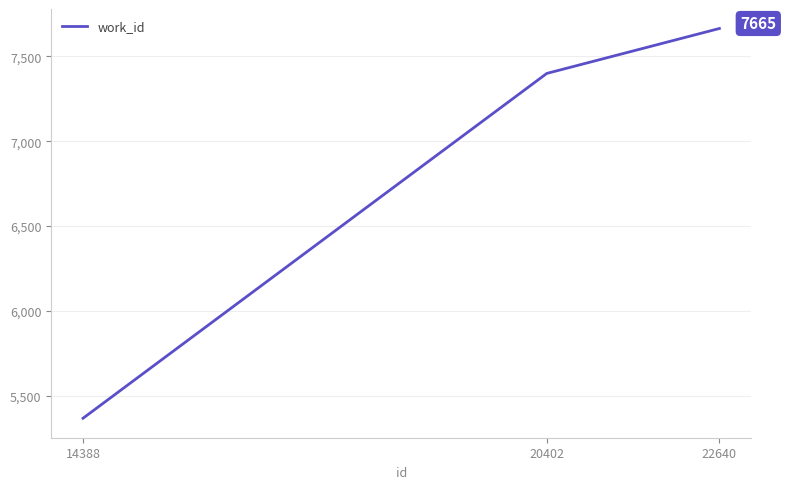

What is the average value?

6810